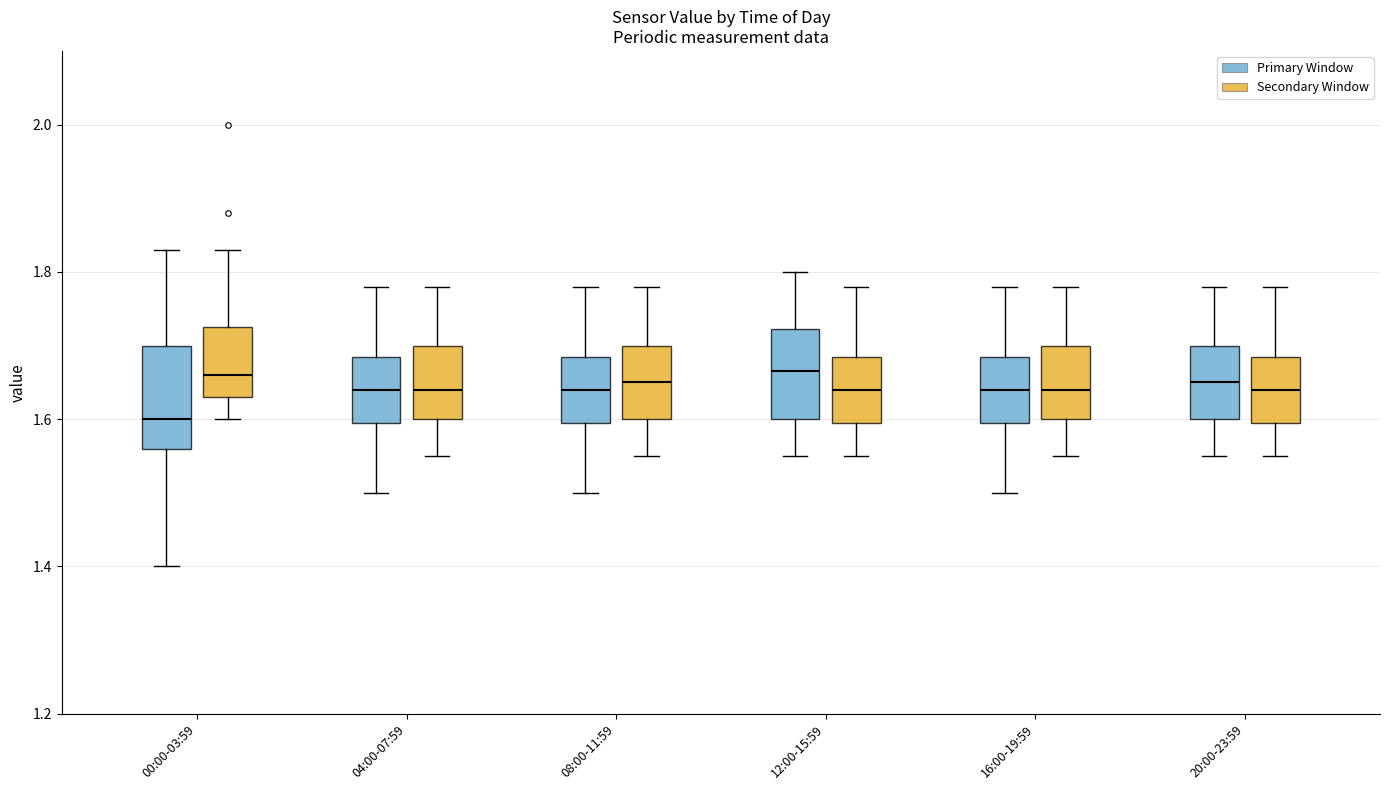

Reading left to right, read every box against the y-axis: the position of its median line, the range the box covers, and the ends of its whiskers. The values are not printed on the chart, so give them approximately, as read against the axis.

00:00-03:59 (Primary Window): median 1.60, box 1.56 to 1.70, whiskers 1.40 to 1.84
00:00-03:59 (Secondary Window): median 1.66, box 1.64 to 1.72, whiskers 1.60 to 1.84
04:00-07:59 (Primary Window): median 1.64, box 1.60 to 1.68, whiskers 1.50 to 1.78
04:00-07:59 (Secondary Window): median 1.64, box 1.60 to 1.70, whiskers 1.56 to 1.78
08:00-11:59 (Primary Window): median 1.64, box 1.60 to 1.68, whiskers 1.50 to 1.78
08:00-11:59 (Secondary Window): median 1.66, box 1.60 to 1.70, whiskers 1.56 to 1.78
12:00-15:59 (Primary Window): median 1.66, box 1.60 to 1.72, whiskers 1.56 to 1.80
12:00-15:59 (Secondary Window): median 1.64, box 1.60 to 1.68, whiskers 1.56 to 1.78
16:00-19:59 (Primary Window): median 1.64, box 1.60 to 1.68, whiskers 1.50 to 1.78
16:00-19:59 (Secondary Window): median 1.64, box 1.60 to 1.70, whiskers 1.56 to 1.78
20:00-23:59 (Primary Window): median 1.66, box 1.60 to 1.70, whiskers 1.56 to 1.78
20:00-23:59 (Secondary Window): median 1.64, box 1.60 to 1.68, whiskers 1.56 to 1.78